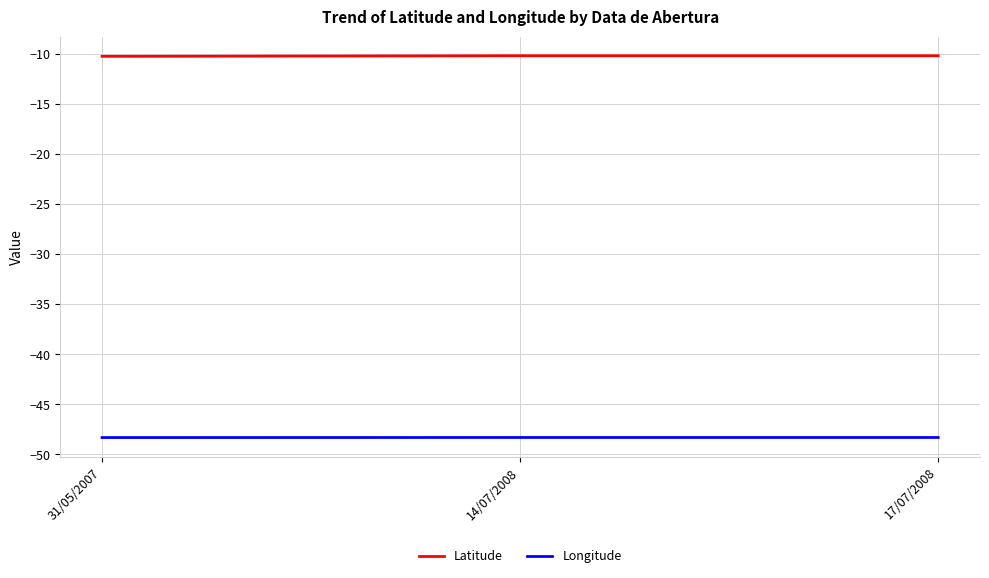

Rank the series by their maximum value, from highest to lowest.

Latitude, Longitude